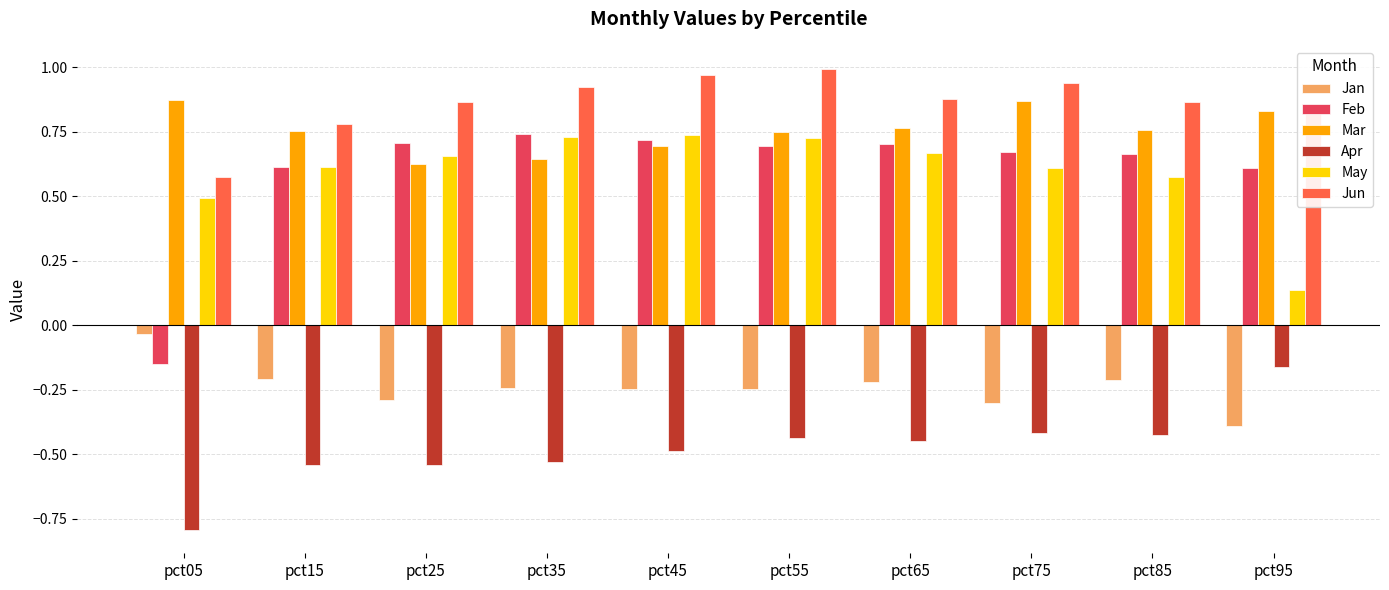

What are all the series names shown in the legend?

Jan, Feb, Mar, Apr, May, Jun